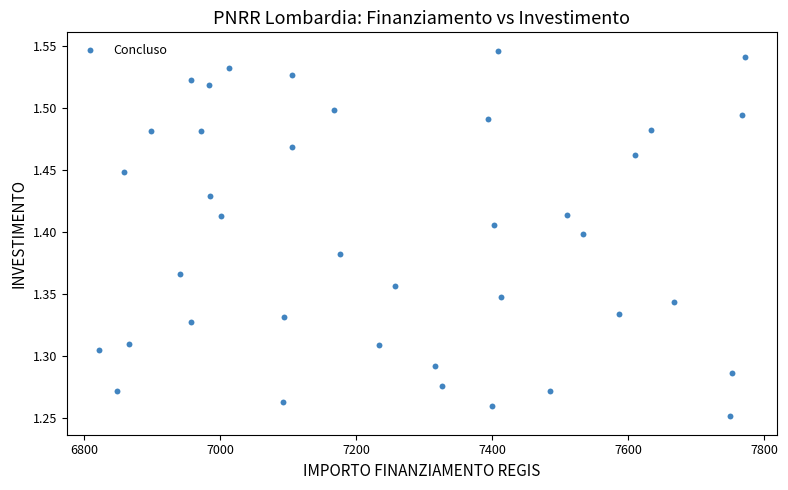

What is the range of Y values (max minus min)?

0.3